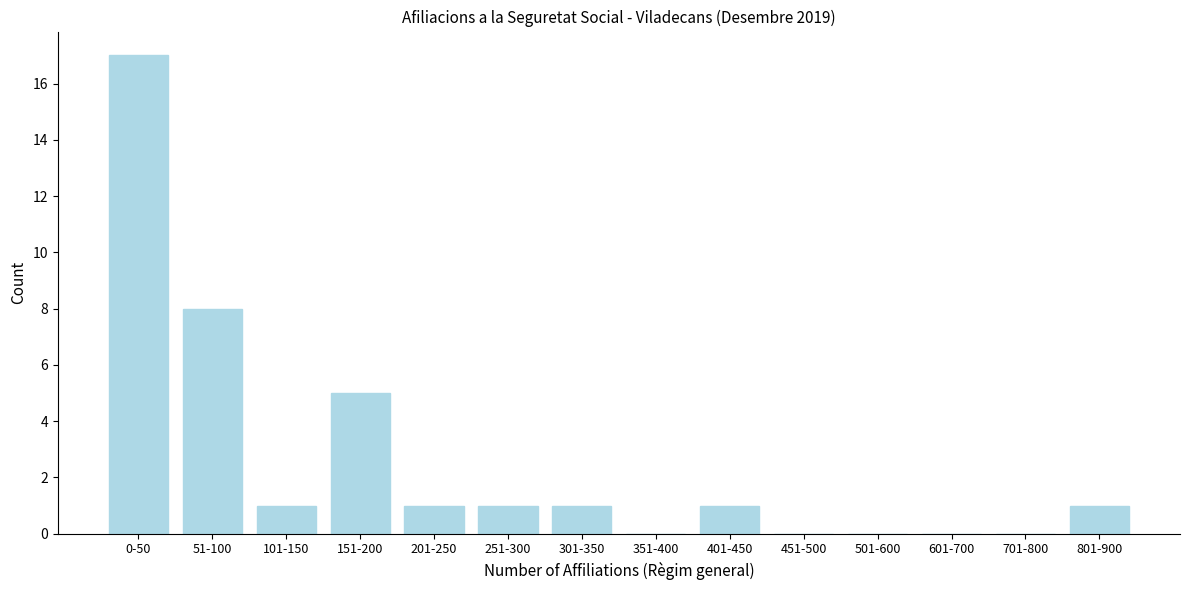

Reading left to right, what are all the values shown in this chart?

0-50=17	51-100=8	101-150=1	151-200=5	201-250=1	251-300=1	301-350=1	351-400=0	401-450=1	451-500=0	501-600=0	601-700=0	701-800=0	801-900=1